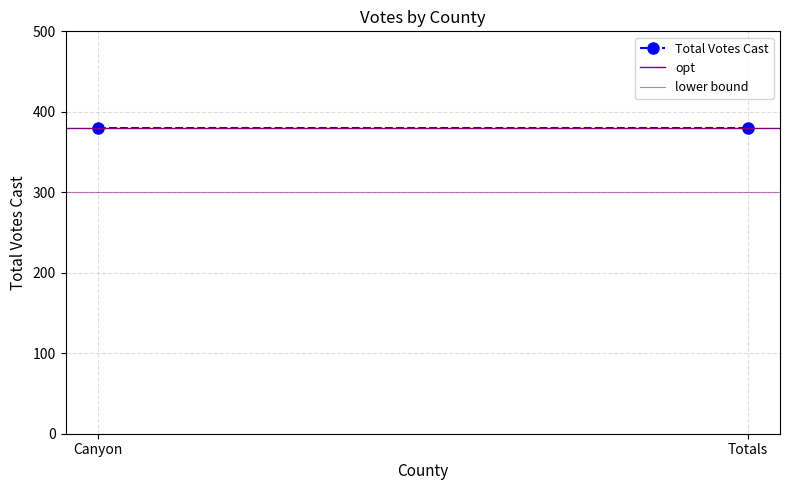

Which series has the largest range (max minus min)?

Total Votes Cast